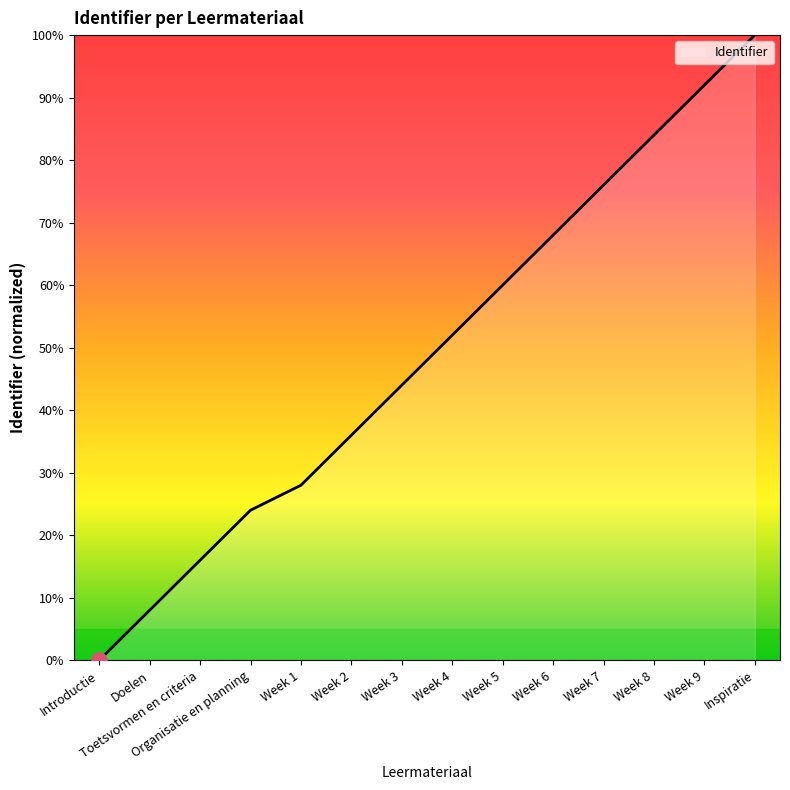

Approximately how many times larger is the value at Week 4 compared to Week 5?

0.9